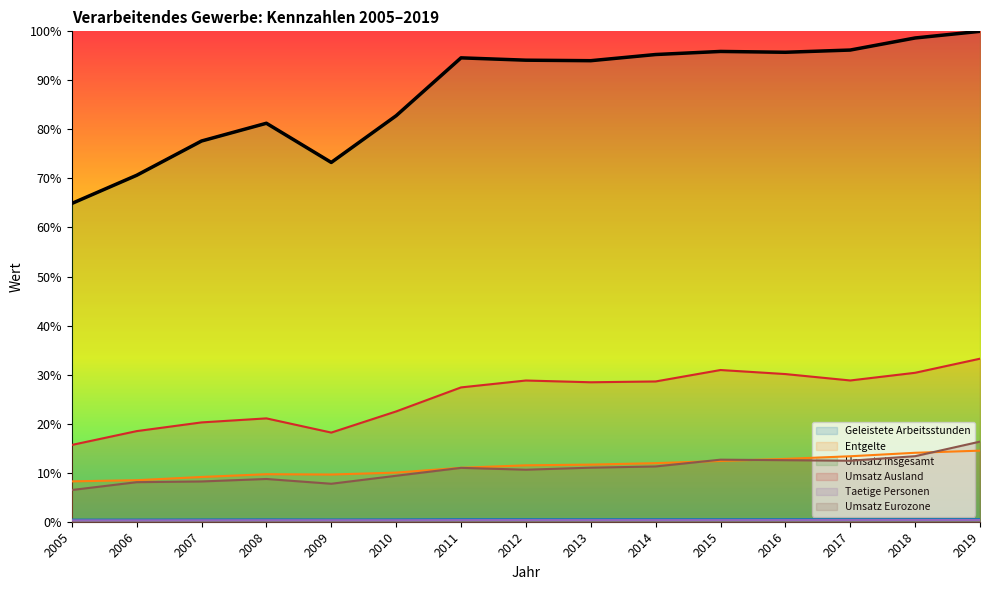

Is the value of Umsatz insgesamt at 2009 greater than the value of Geleistete Arbeitsstunden at 2015?

Yes